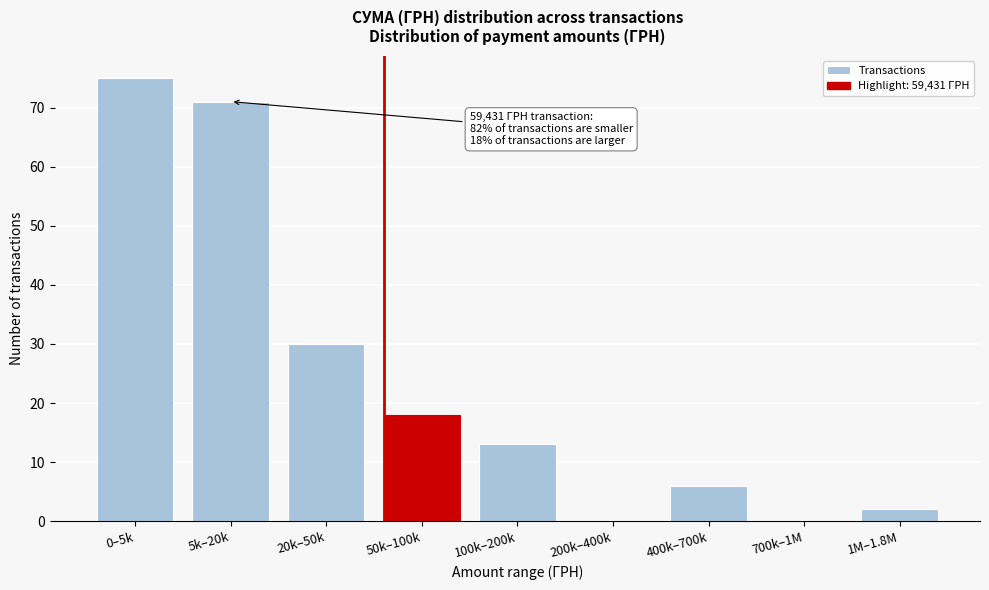

Reading left to right, what are all the values shown in this chart?

0–5k=75	5k–20k=71	20k–50k=30	50k–100k=18	100k–200k=13	200k–400k=0	400k–700k=6	700k–1M=0	1M–1.8M=2